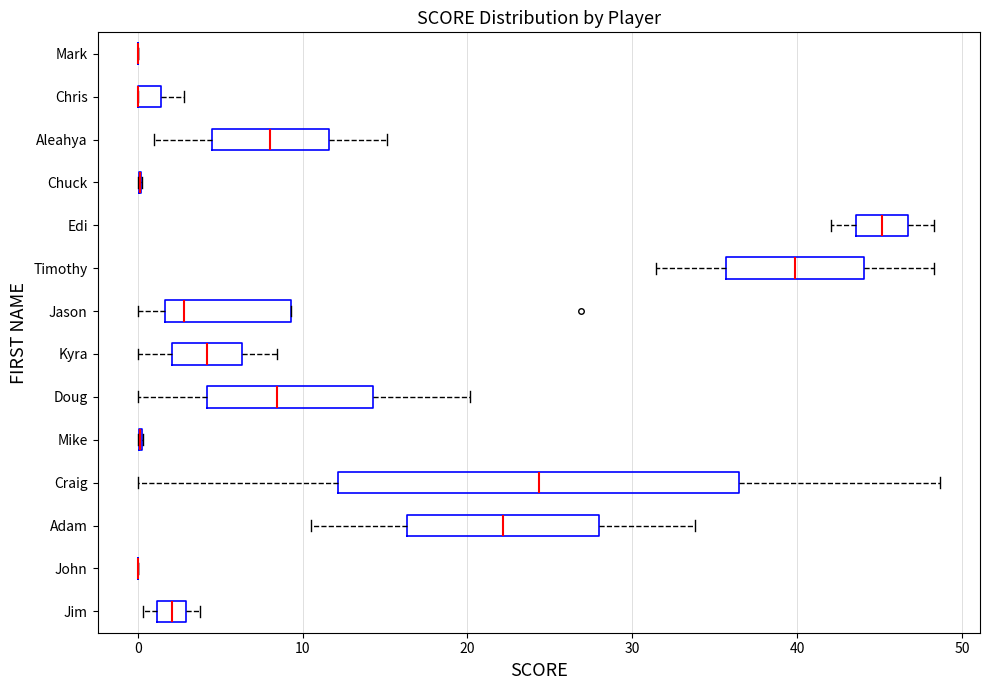

Comparing the boxes themselves (not the whiskers), which one is the widest?

Craig